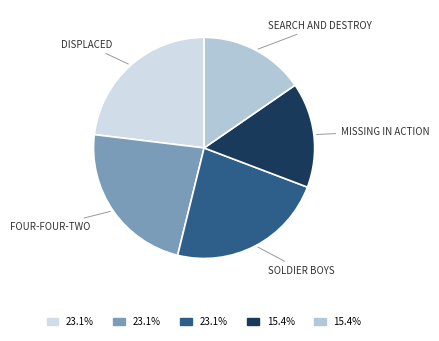

Is there any slice that represents more than half of the pie?

No